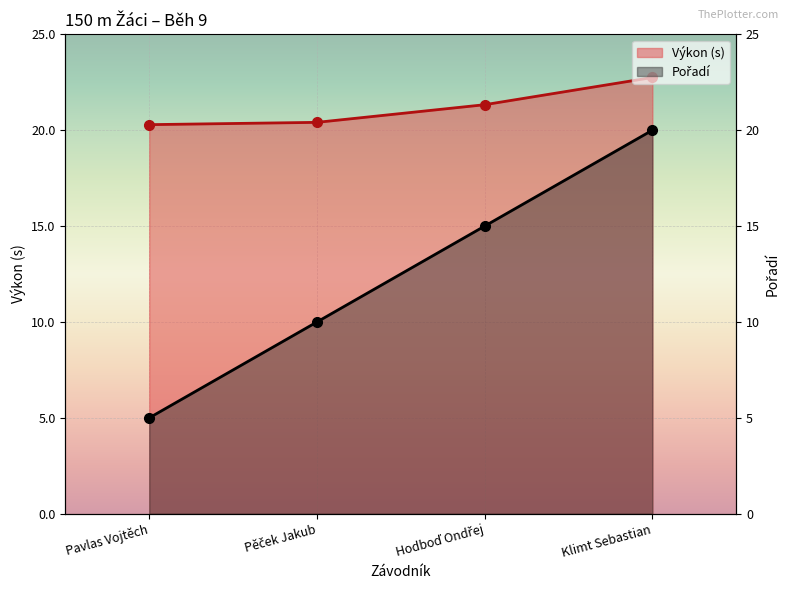

What is the label of the 4th point from the right?

Pavlas Vojtěch